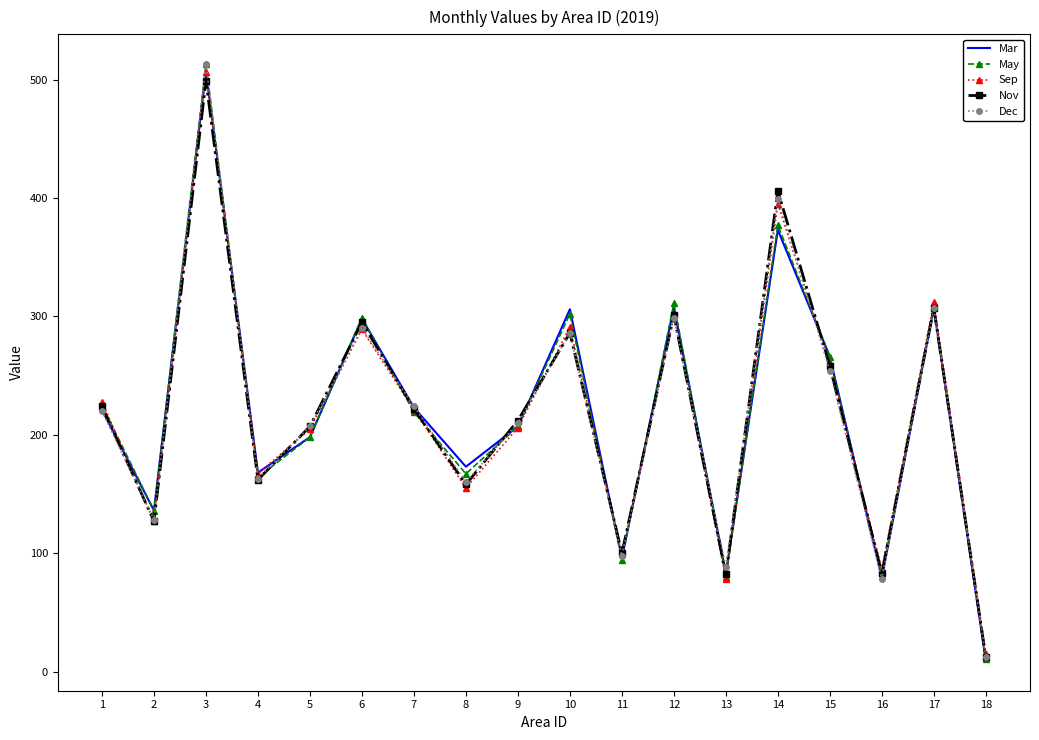

True or false: Nov and Sep cross at least once.

True